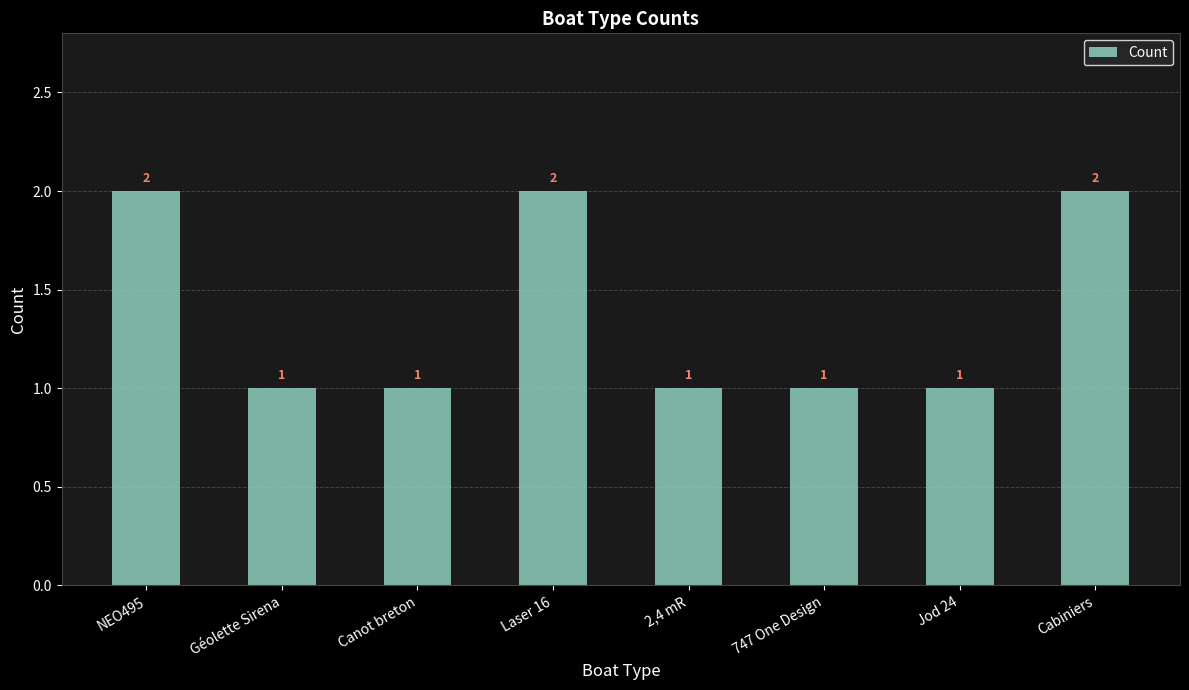

What is the value of the 4th bar from the left?

2